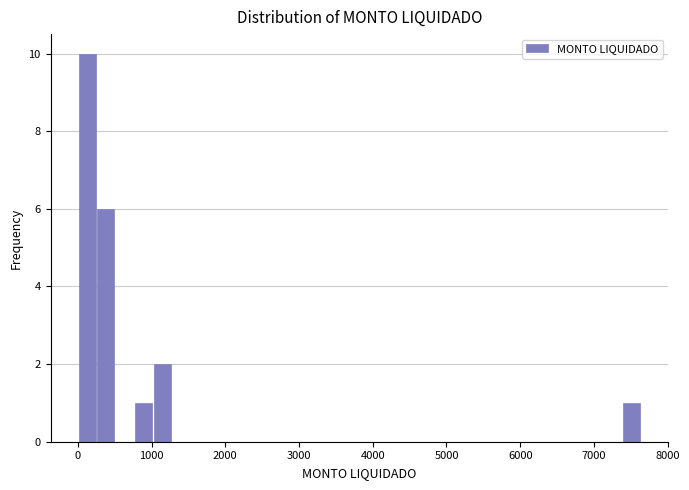

Around what value on the x-axis is the tallest bar? Give the approximate position of its centre, as read against the axis.

100